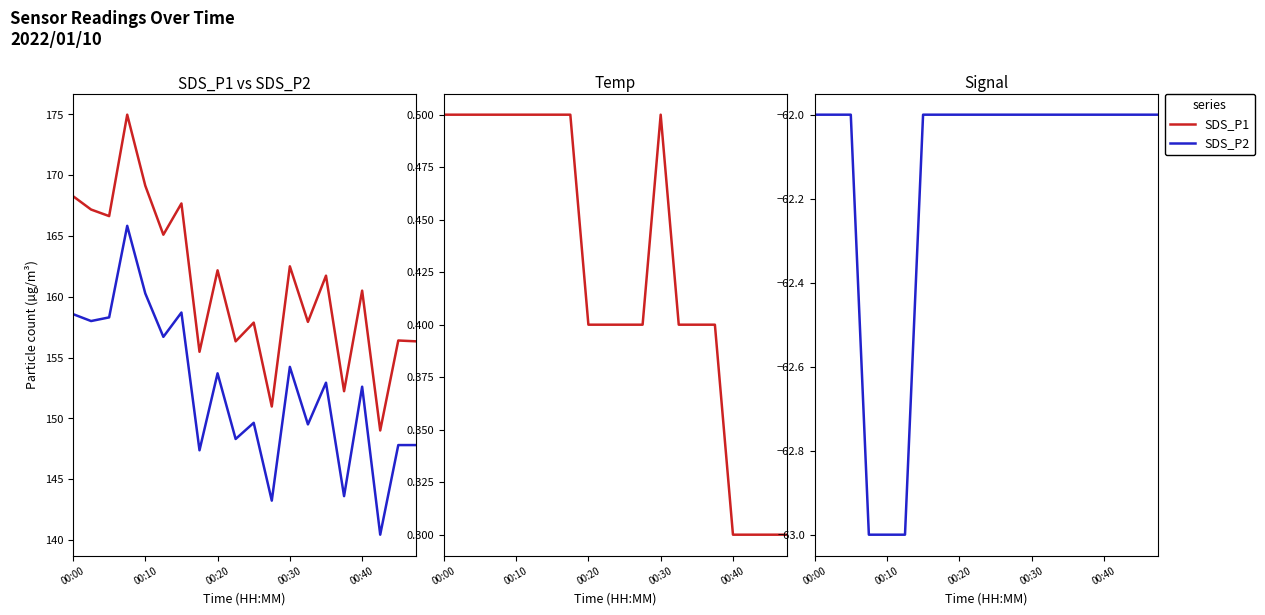

Reading left to right, what are all the values shown in this chart?

SDS_P1: 168.3	167.2	166.6	175.0	169.1	165.1	167.7	155.5	162.2	156.3	157.9	151.0	162.5	157.9	161.7	152.2	160.5	149.0	156.4	156.3
SDS_P2: 158.6	158.0	158.3	165.8	160.3	156.7	158.7	147.4	153.7	148.3	149.6	143.2	154.2	149.5	152.9	143.6	152.6	140.4	147.8	147.8
Temp: 0.5	0.5	0.5	0.5	0.5	0.5	0.5	0.5	0.4	0.4	0.4	0.4	0.5	0.4	0.4	0.4	0.3	0.3	0.3	0.3
Signal: -62.0	-62.0	-62.0	-63.0	-63.0	-63.0	-62.0	-62.0	-62.0	-62.0	-62.0	-62.0	-62.0	-62.0	-62.0	-62.0	-62.0	-62.0	-62.0	-62.0